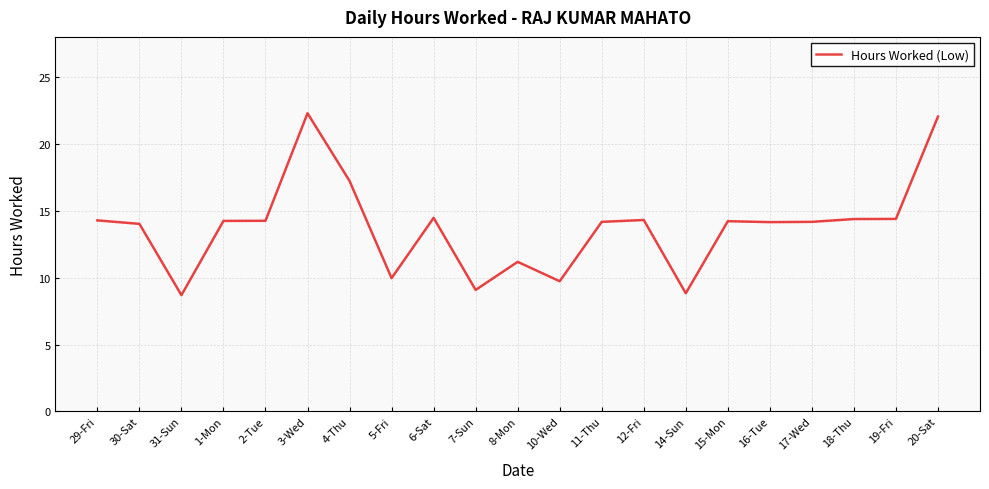

The value at 29-Fri is 23.0. True or false?

False